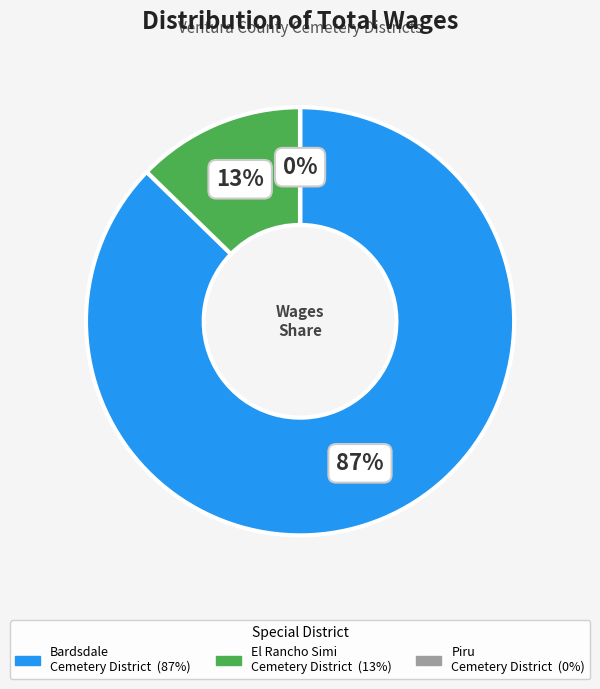

Is there a majority slice in this chart?

Yes